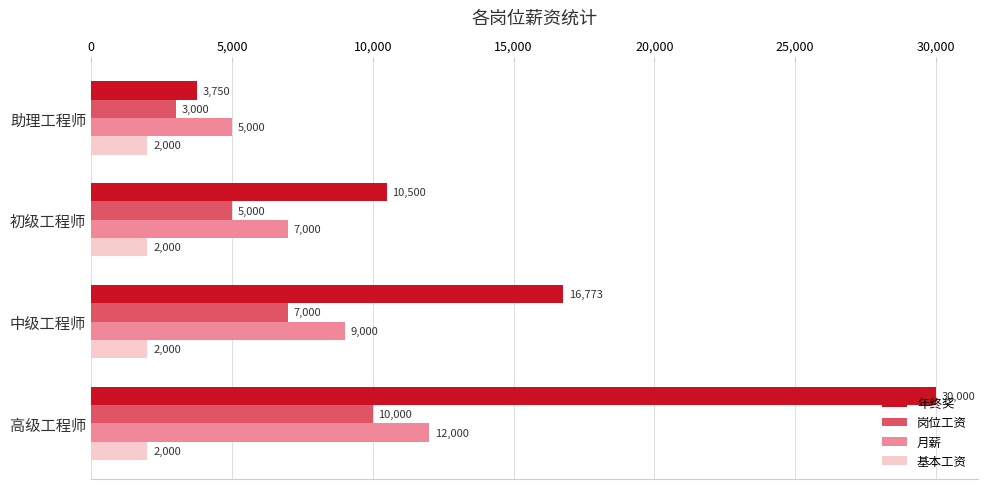

True or false: 年终奖 has a value of 5218.9 at 中级工程师.

False